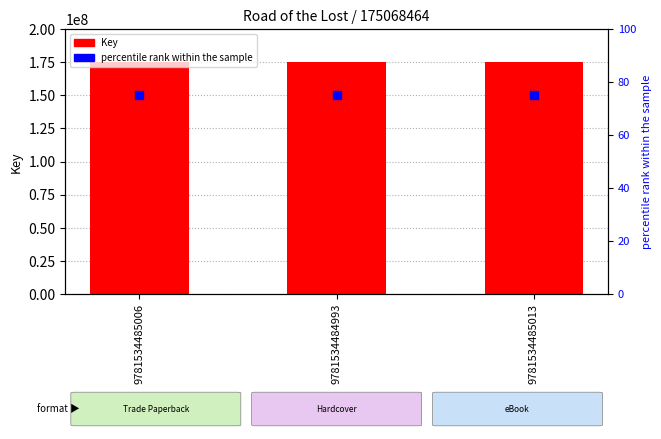

What are all the series names shown in the legend?

Key, percentile rank within the sample